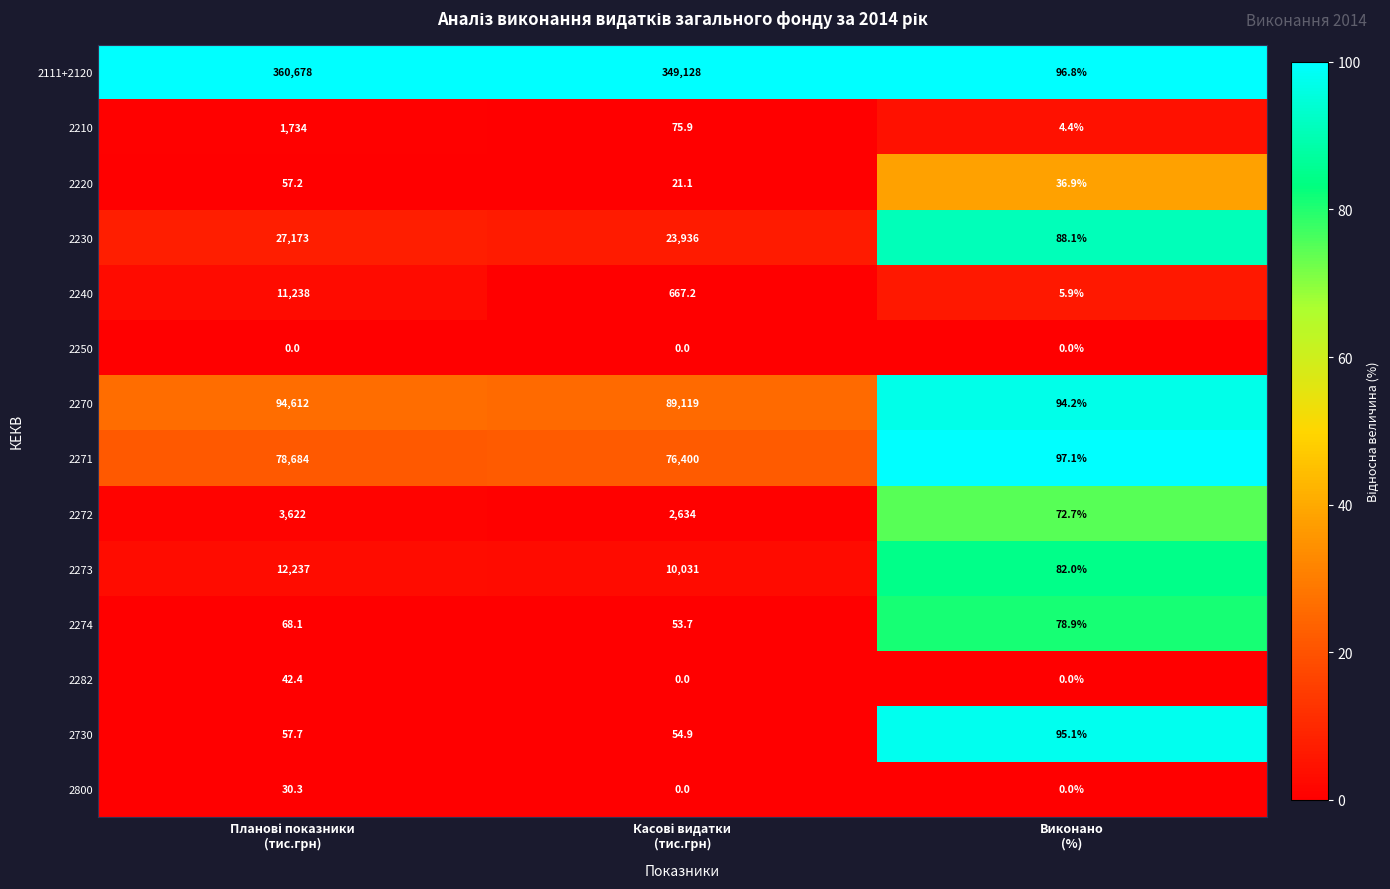

Which series has the largest total across all categories?

2111+2120